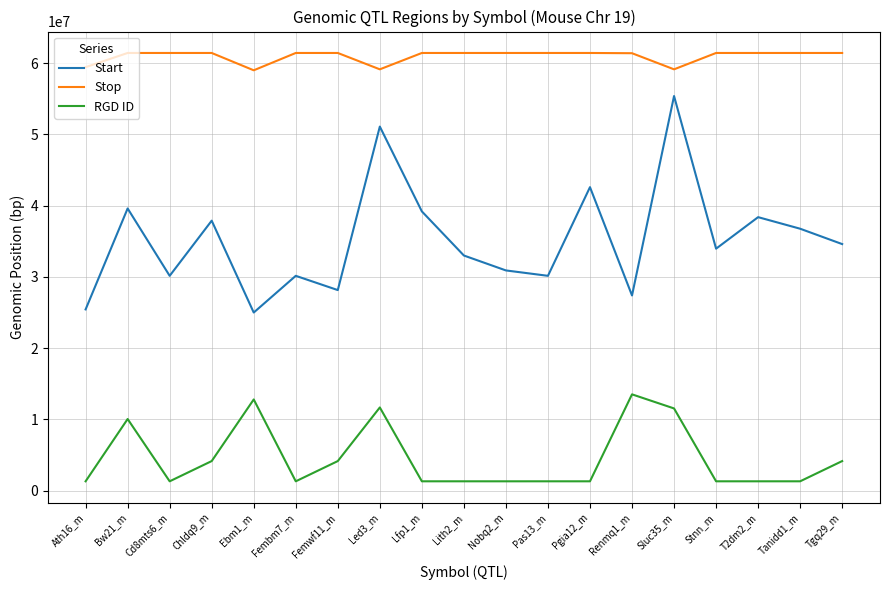

What is the difference between the maximum and minimum values in the Stop series?

2431565